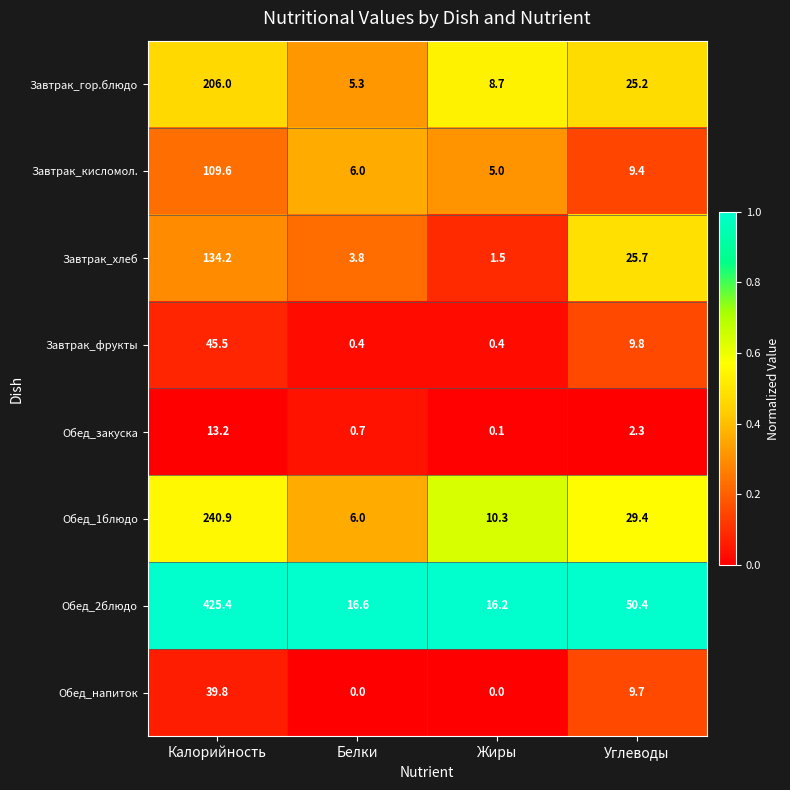

Rank the series by their maximum value, from highest to lowest.

Обед_2блюдо, Обед_1блюдо, Завтрак_гор.блюдо, Завтрак_хлеб, Завтрак_кисломол., Завтрак_фрукты, Обед_напиток, Обед_закуска